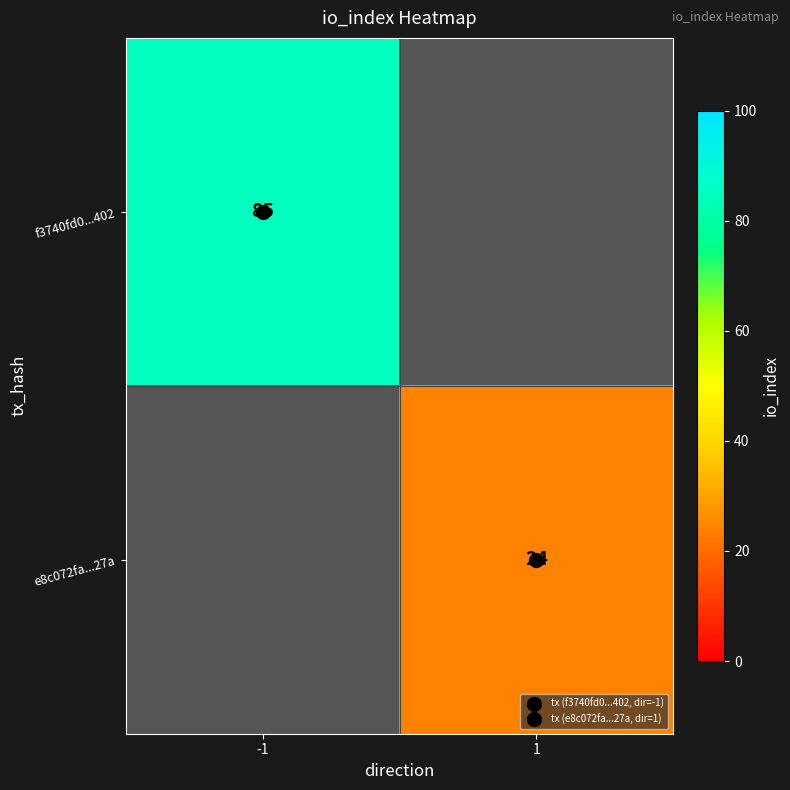

The e8c072fa...27a series shows 31.4 at 1. True or false?

False